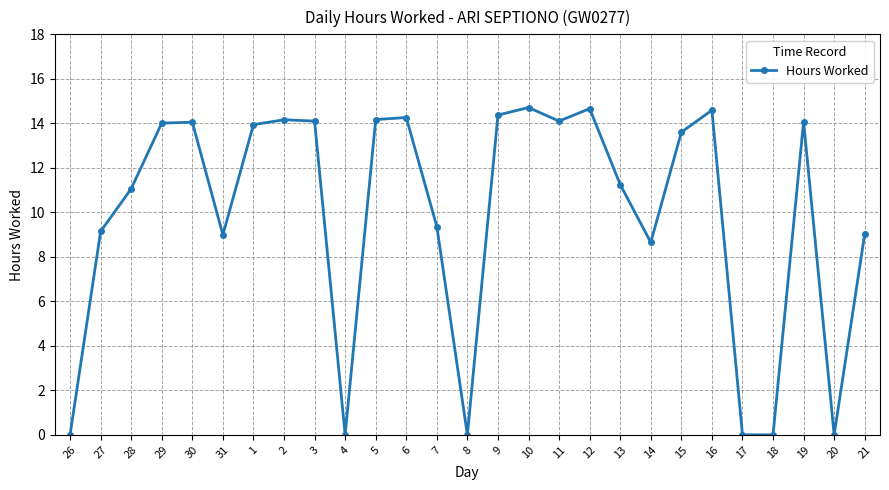

True or false: the data shows 8.7 at 14.

True